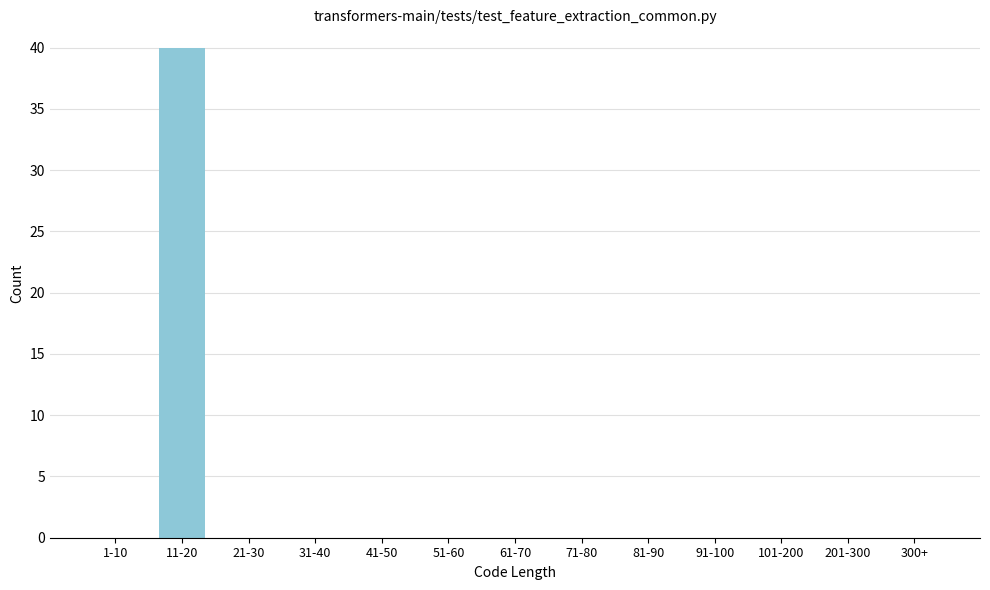

Reading left to right, list all the values displayed in this chart.

1-10=0	11-20=40	21-30=0	31-40=0	41-50=0	51-60=0	61-70=0	71-80=0	81-90=0	91-100=0	101-200=0	201-300=0	300+=0